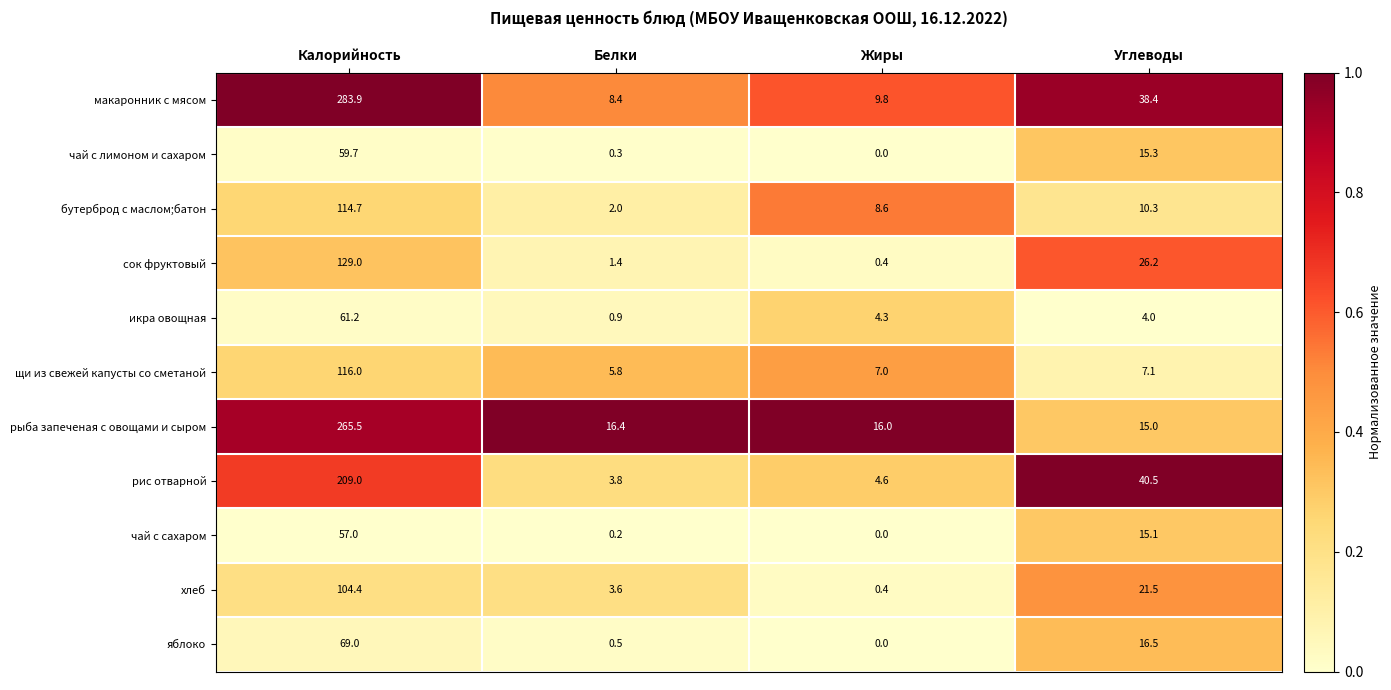

True or false: чай с сахаром has a value of 0.0 at Жиры.

True